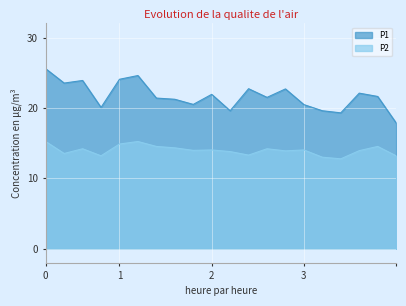

What is the greatest value displayed?

25.6